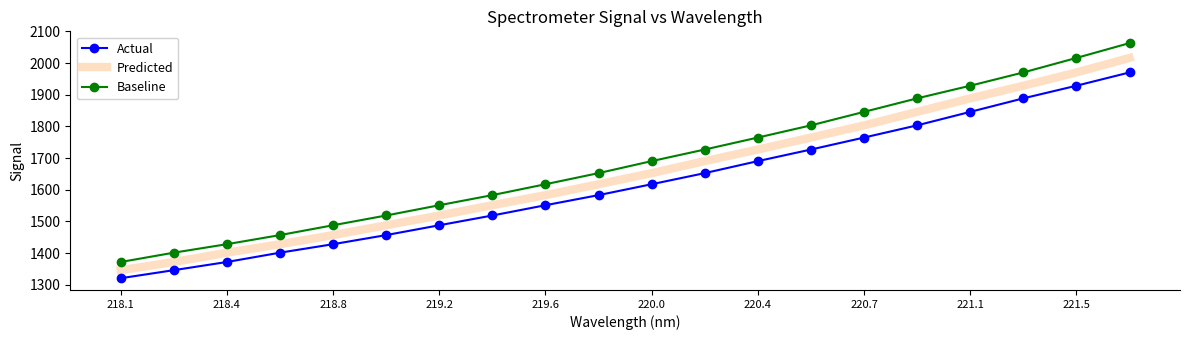

Which series has the largest range (max minus min)?

Baseline